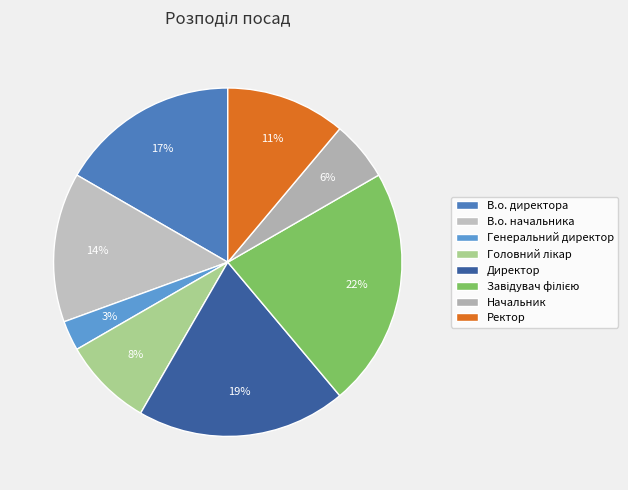

Which slice is the largest?

Завідувач філією